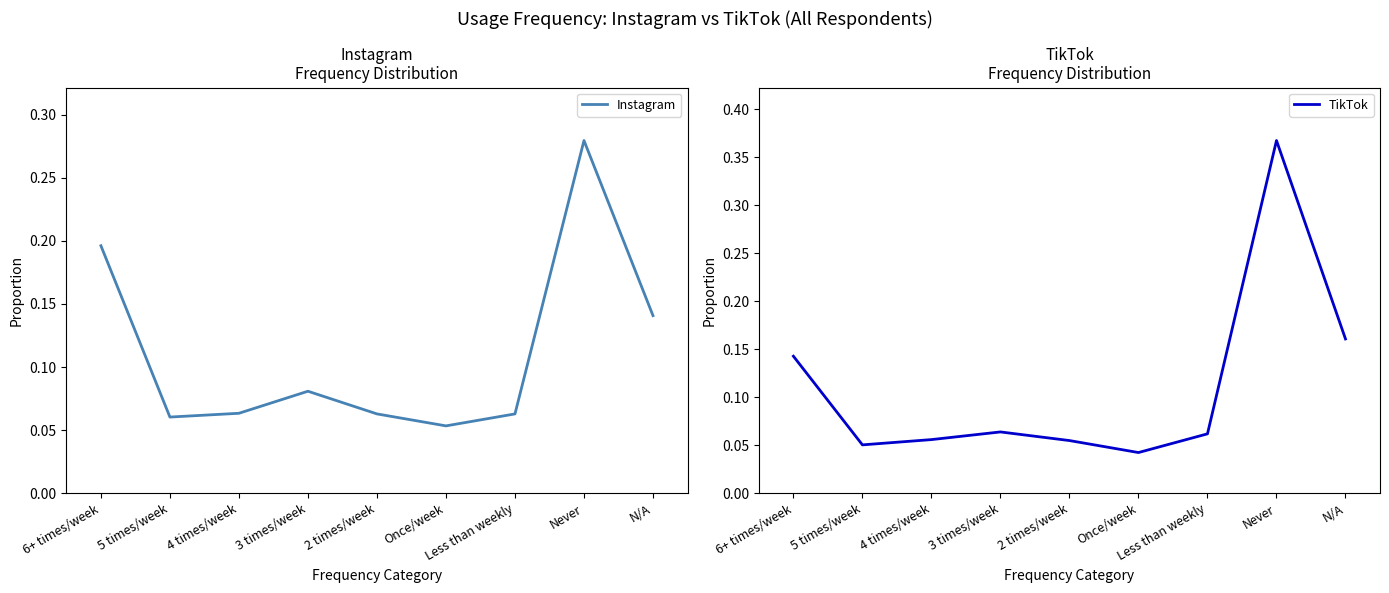

Does the chart have visible grid lines?

No